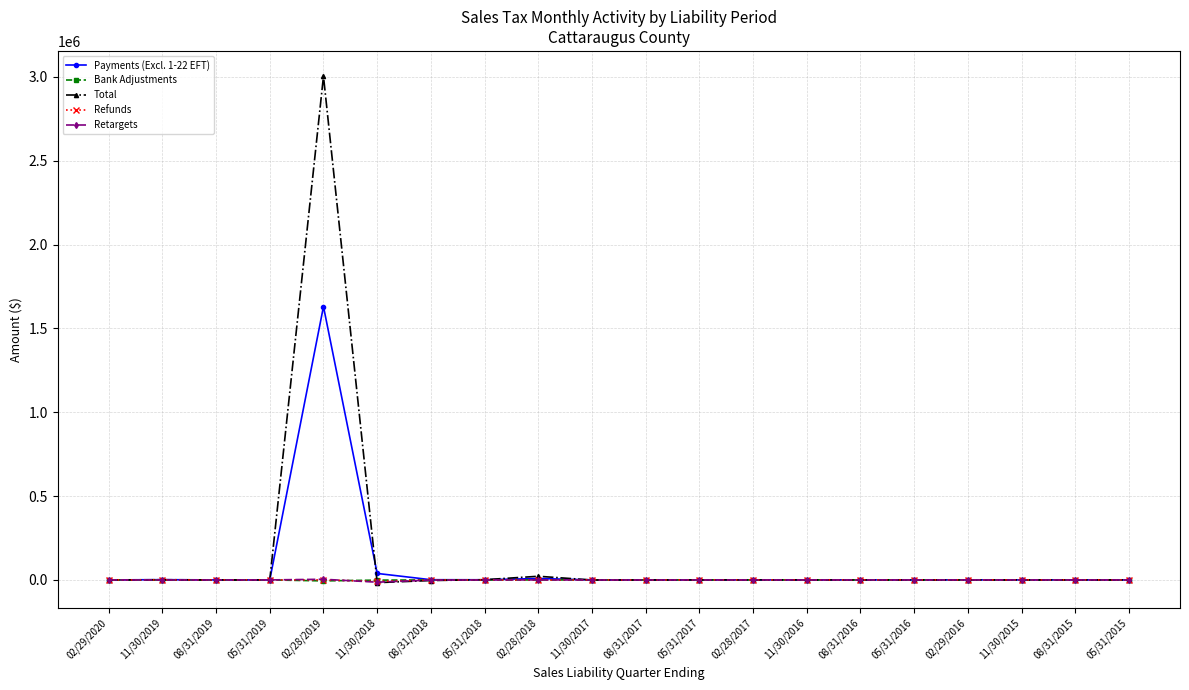

Is the value of Bank Adjustments at 11/30/2017 greater than the value of Total at 02/28/2019?

No